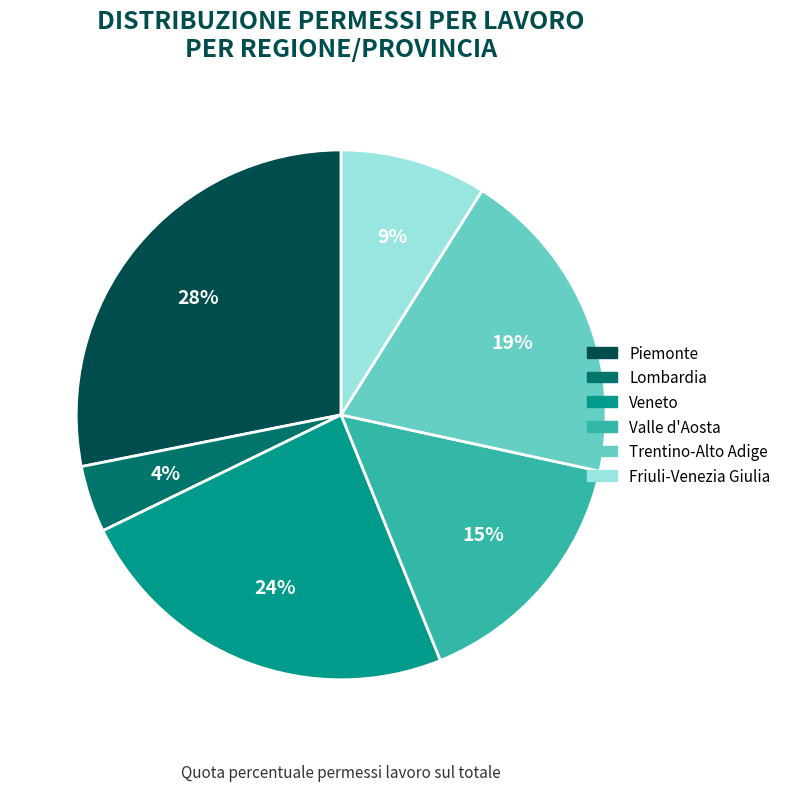

Does any single category account for the majority?

No